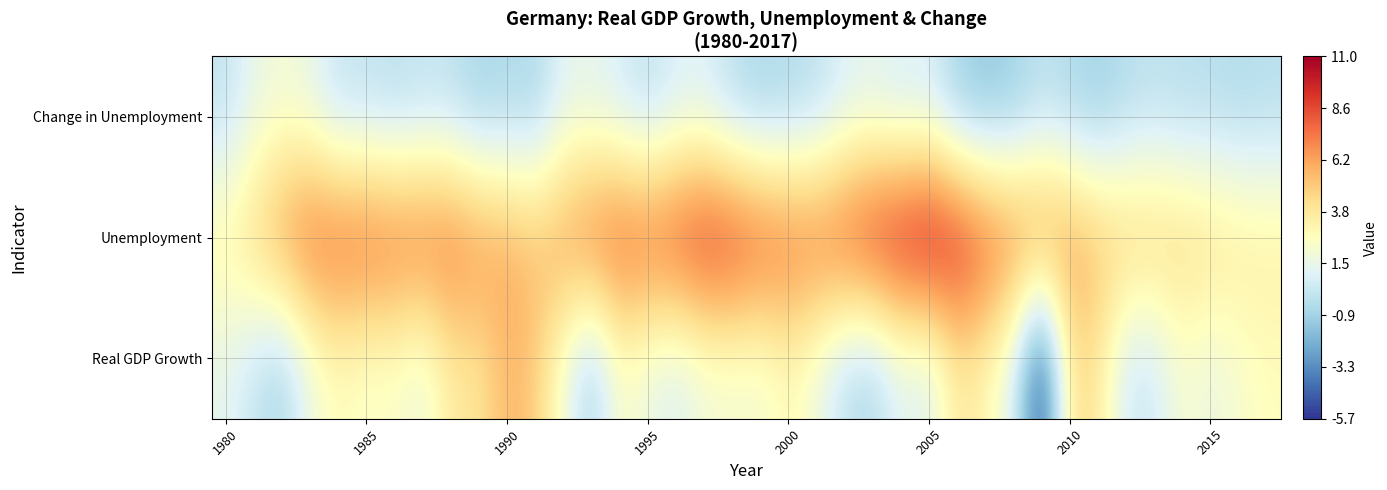

What is the maximum value shown in the chart?

11.0